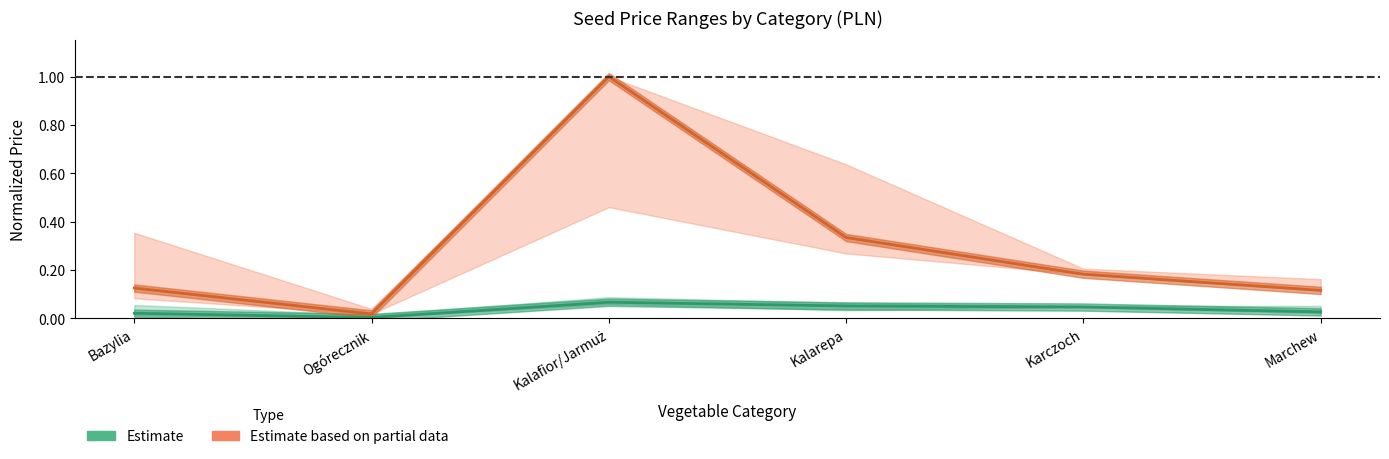

Which category has the lowest value in the Estimate based on partial data (duże opakowanie) series?

Ogórecznik